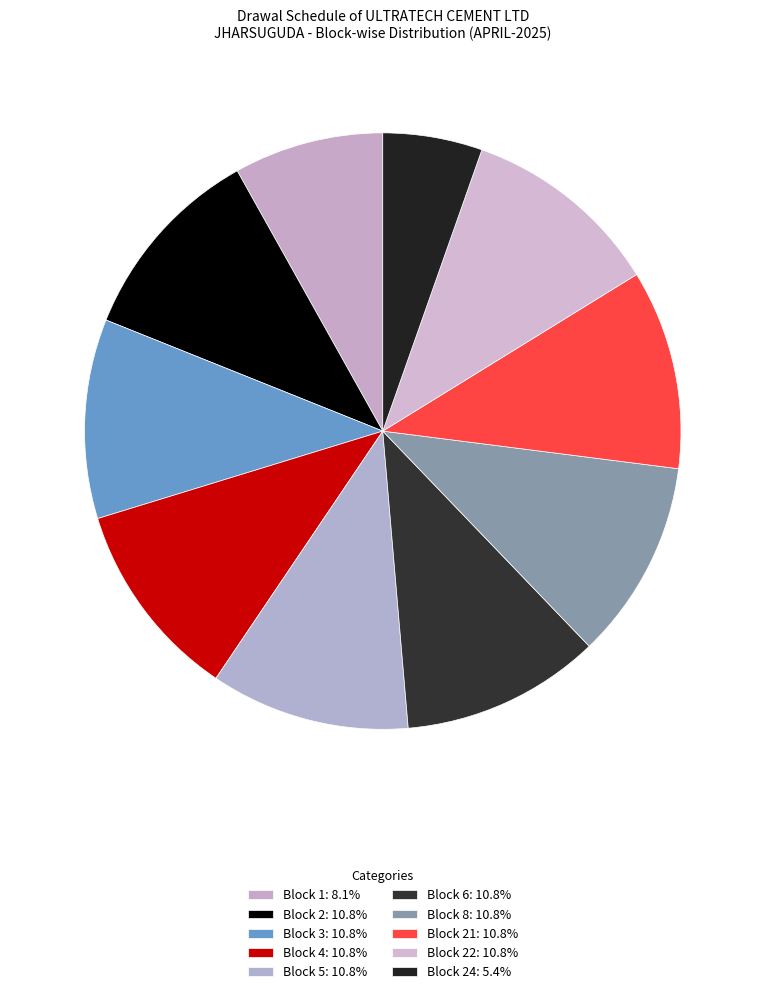

Count the number of slices in the pie.

10